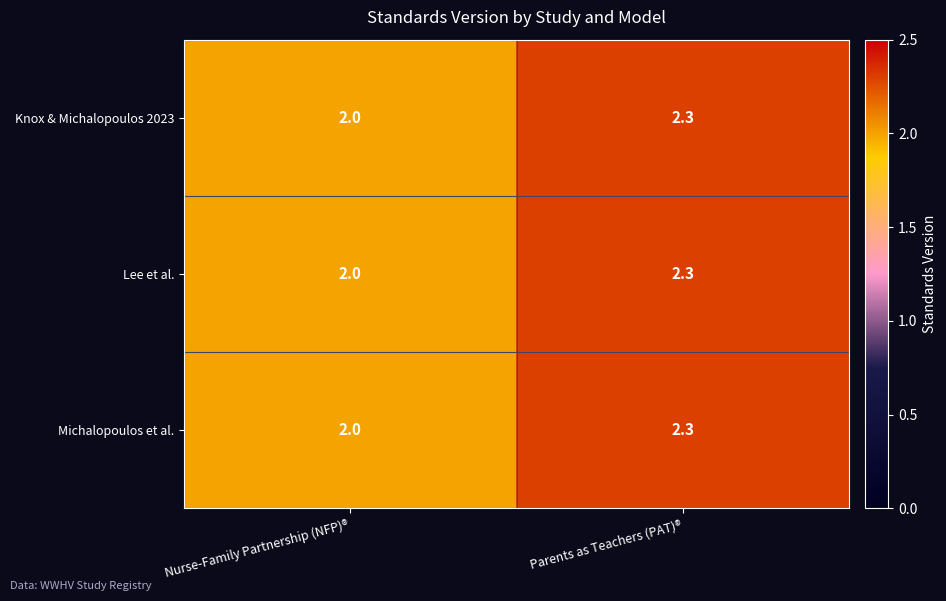

What value does the Lee et al. series have at Nurse-Family Partnership (NFP)®?

2.0